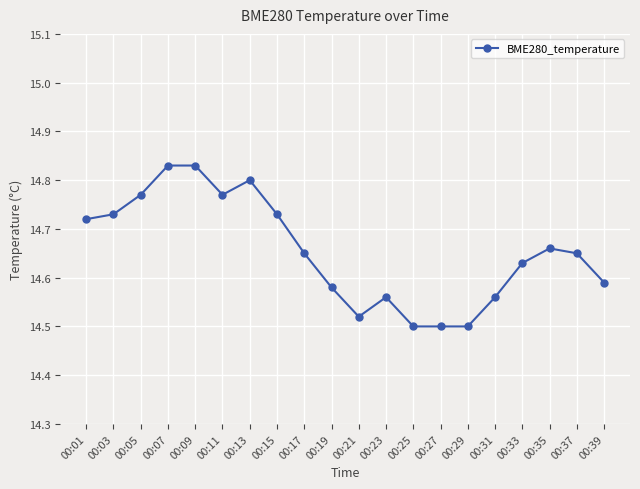

Does the chart have visible grid lines?

Yes